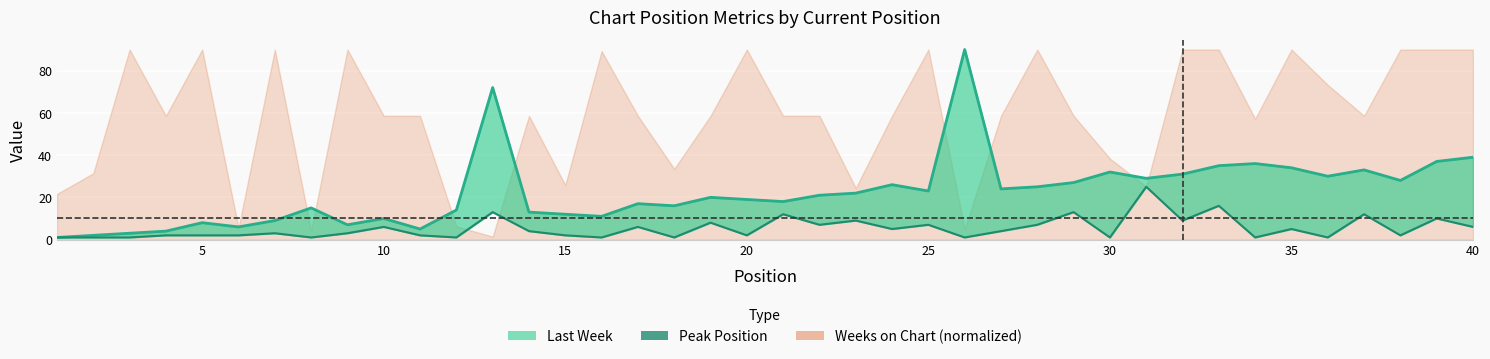

True or false: Last Week (line) and Peak Position (line) intersect in this chart.

False